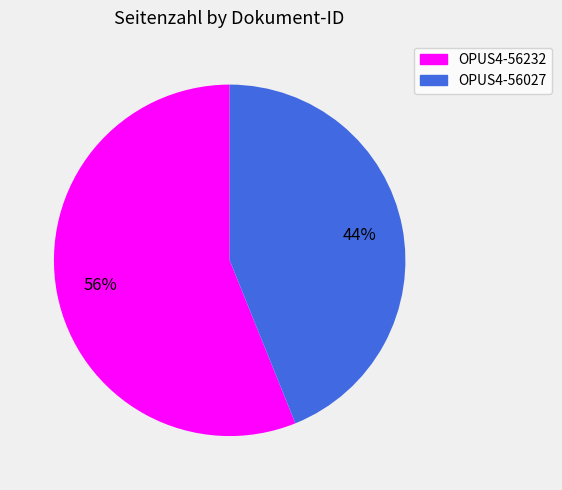

True or false: OPUS4-56027 accounts for 44% of the total.

True